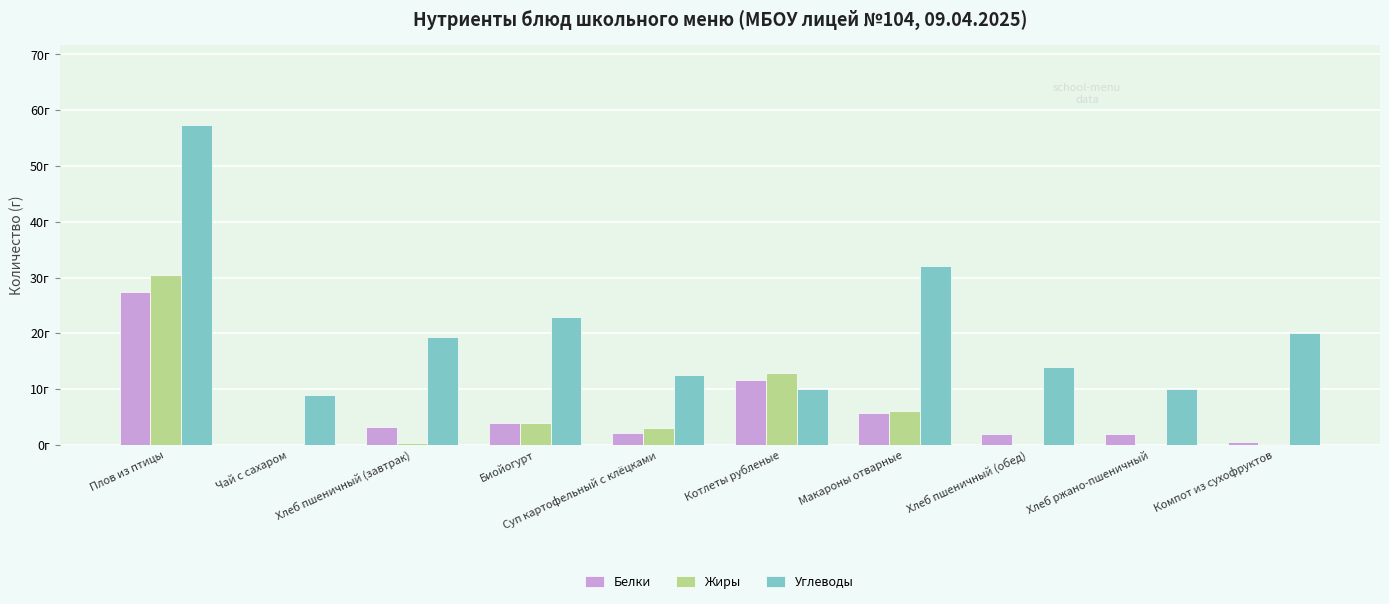

Are the bars horizontal?

No